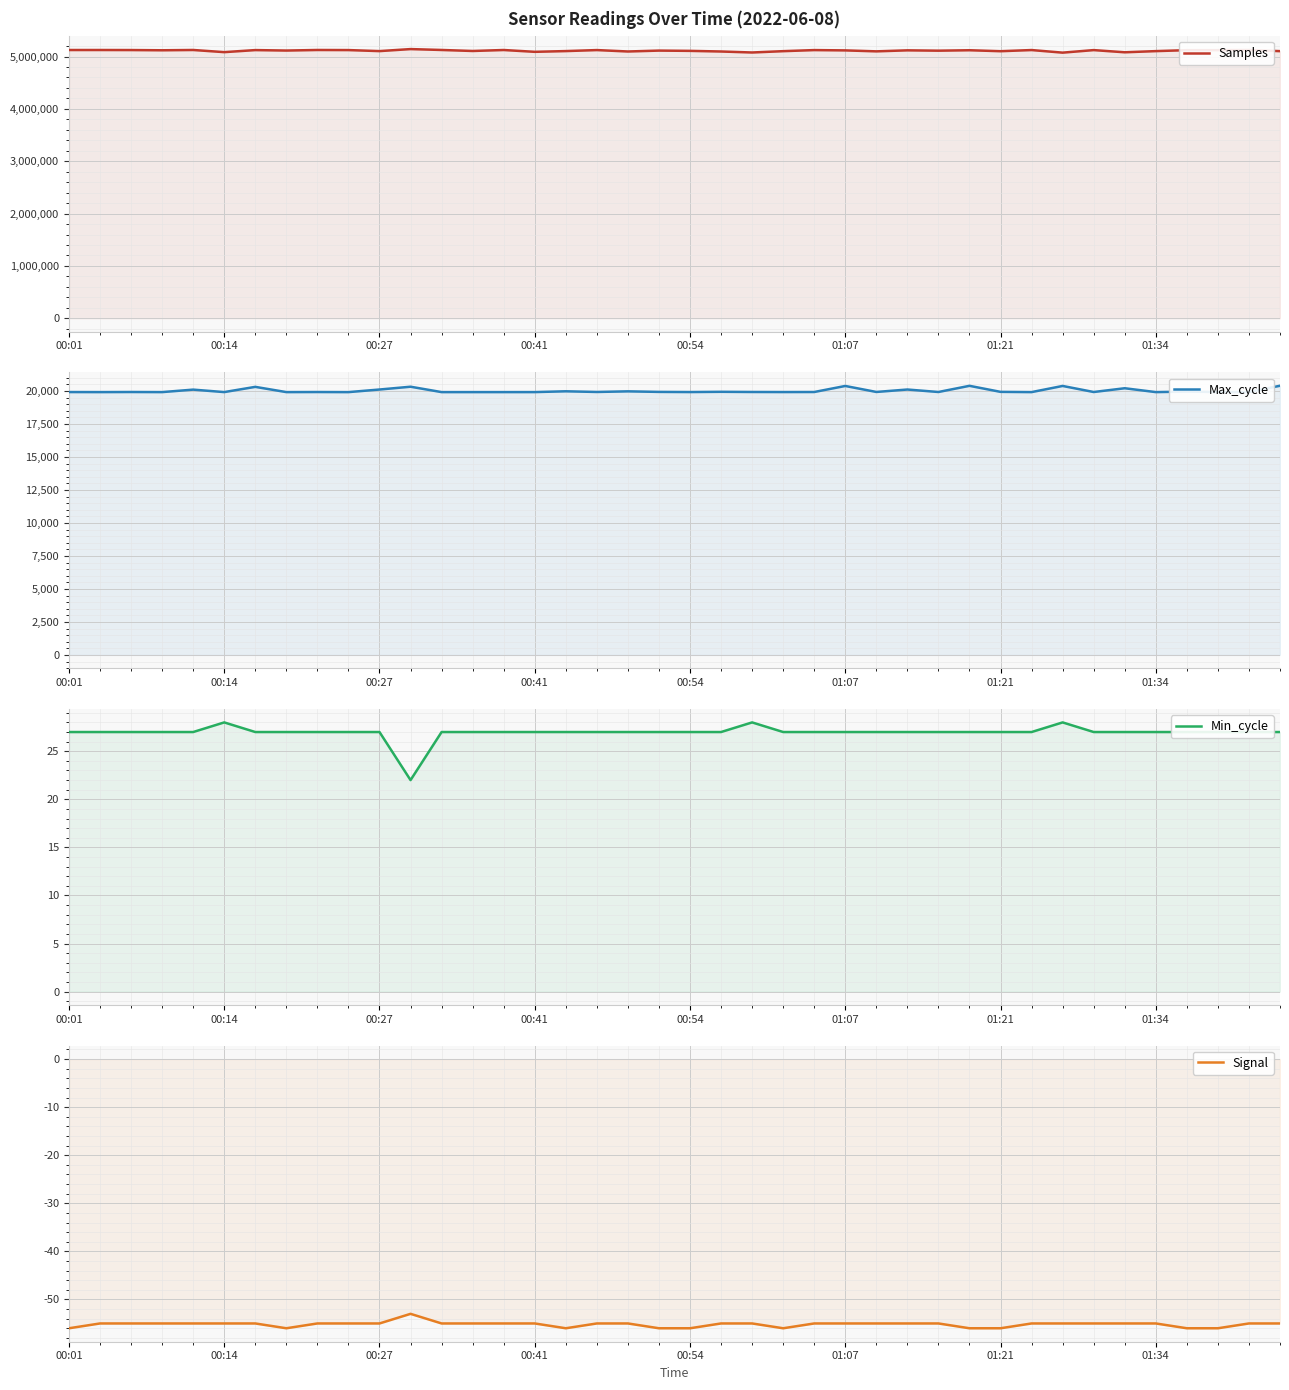

What is the difference between the Max_cycle values at 26 and 01:21?

386